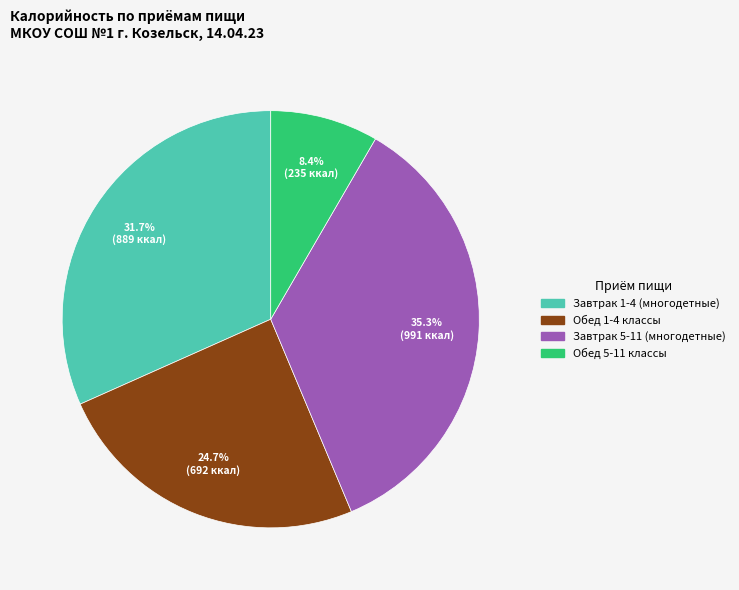

Rank the categories by value from highest to lowest.

Завтрак 5-11 (многодетные), Завтрак 1-4 (многодетные), Обед 1-4 классы, Обед 5-11 классы